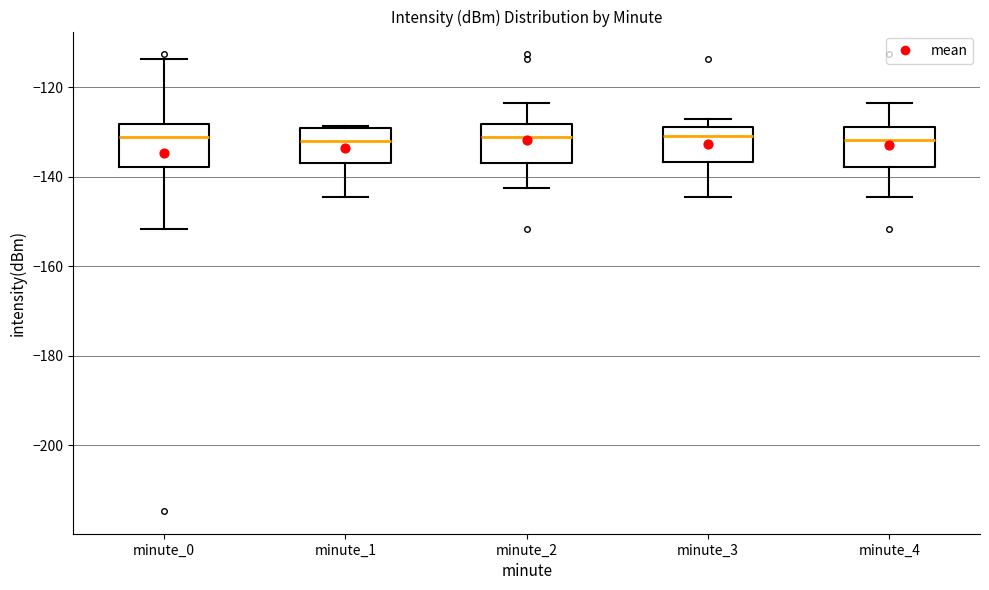

Reading left to right, transcribe this box plot: for each box, give where its median line is, the range the box spans, and where its two whiskers end, as read against the y-axis. The values are not printed on the chart, so give them approximately, as read against the axis.

minute_0: median -132, box -138 to -128, whiskers -152 to -114
minute_1: median -132, box -136 to -130, whiskers -144 to -128
minute_2: median -132, box -136 to -128, whiskers -142 to -124
minute_3: median -130, box -136 to -128, whiskers -144 to -128 (just above the box's upper edge)
minute_4: median -132, box -138 to -128, whiskers -144 to -124